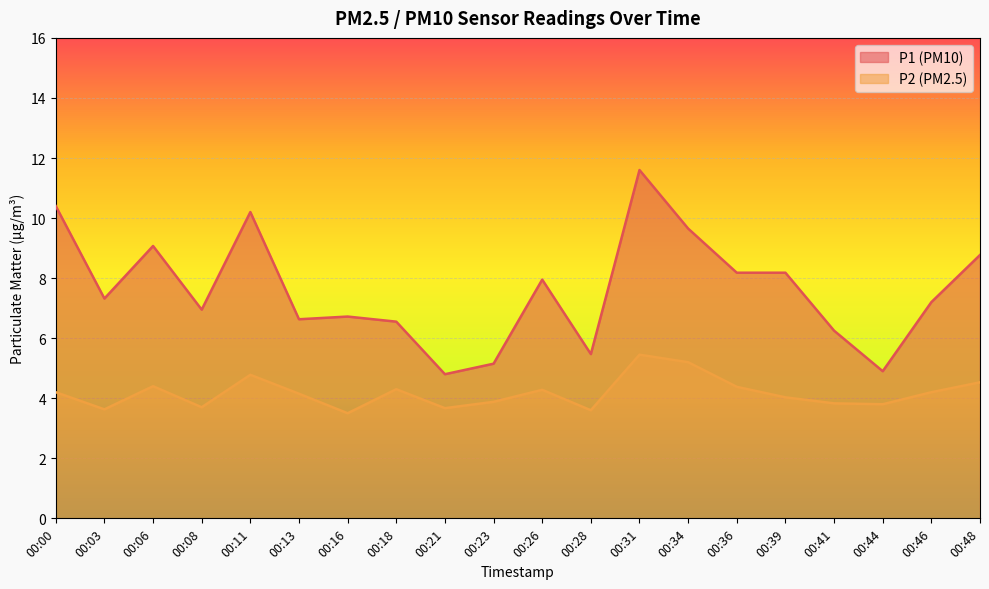

Reading left to right, what are all the values shown in this chart?

P1: 10.4	7.3	9.1	7.0	10.2	6.6	6.7	6.5	4.8	5.2	8.0	5.5	11.6	9.7	8.2	8.2	6.2	4.9	7.2	8.8
P2: 4.2	3.6	4.4	3.7	4.8	4.2	3.5	4.3	3.7	3.9	4.3	3.6	5.5	5.2	4.4	4.0	3.8	3.8	4.2	4.5